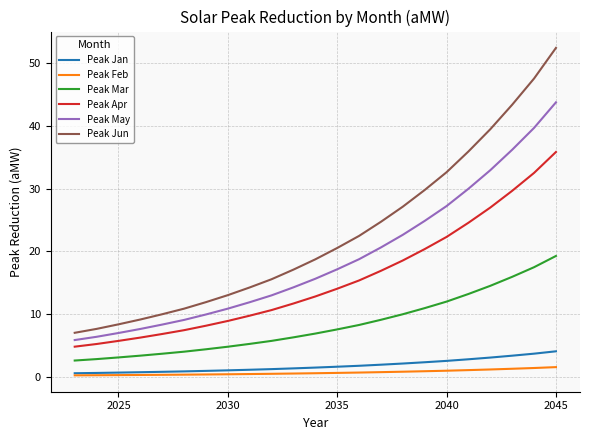

Which series has the largest range (max minus min)?

Peak Jun